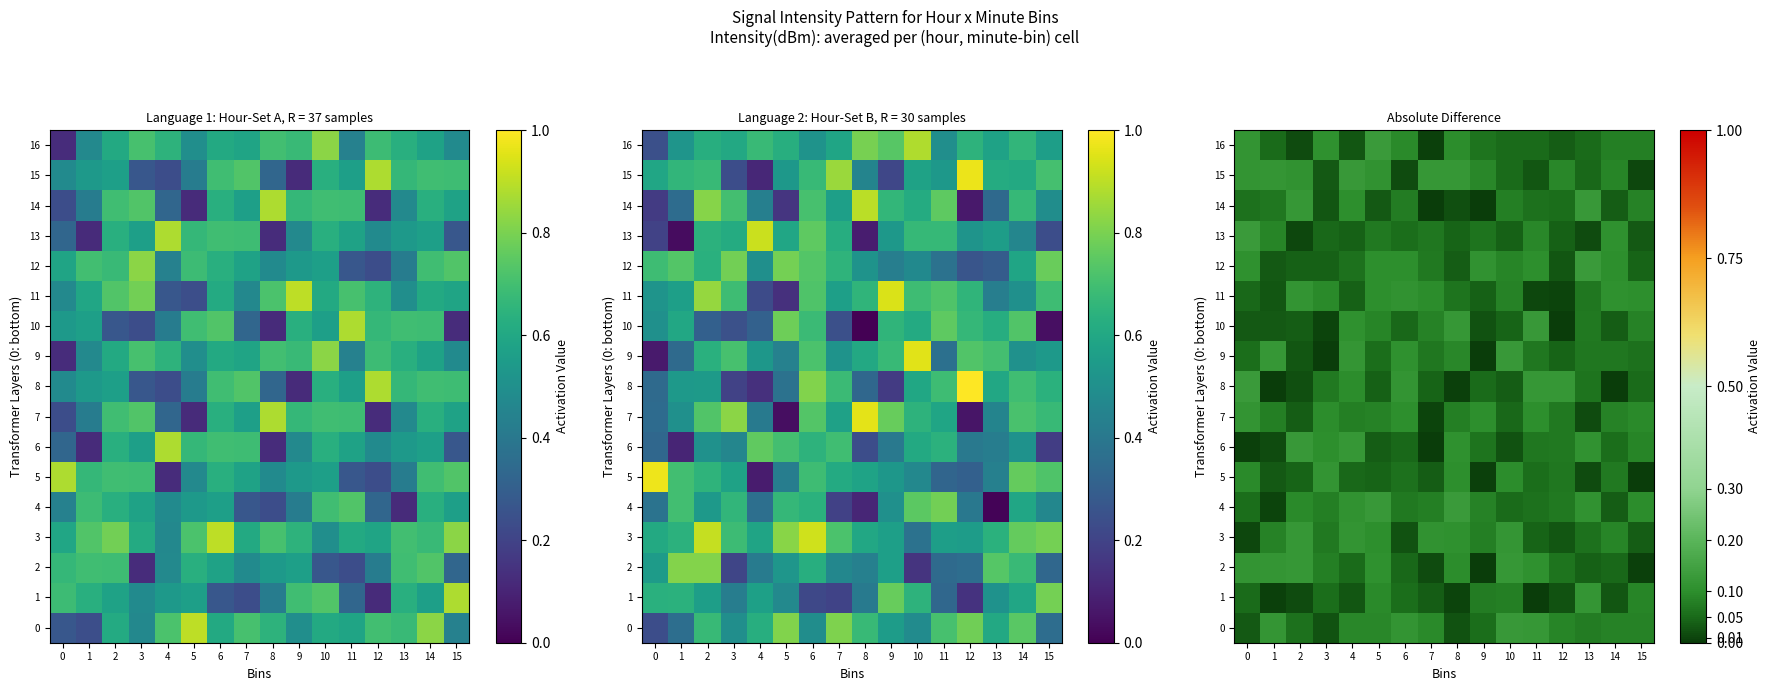

What is the difference between the maximum and minimum values in the 0 series?

0.1